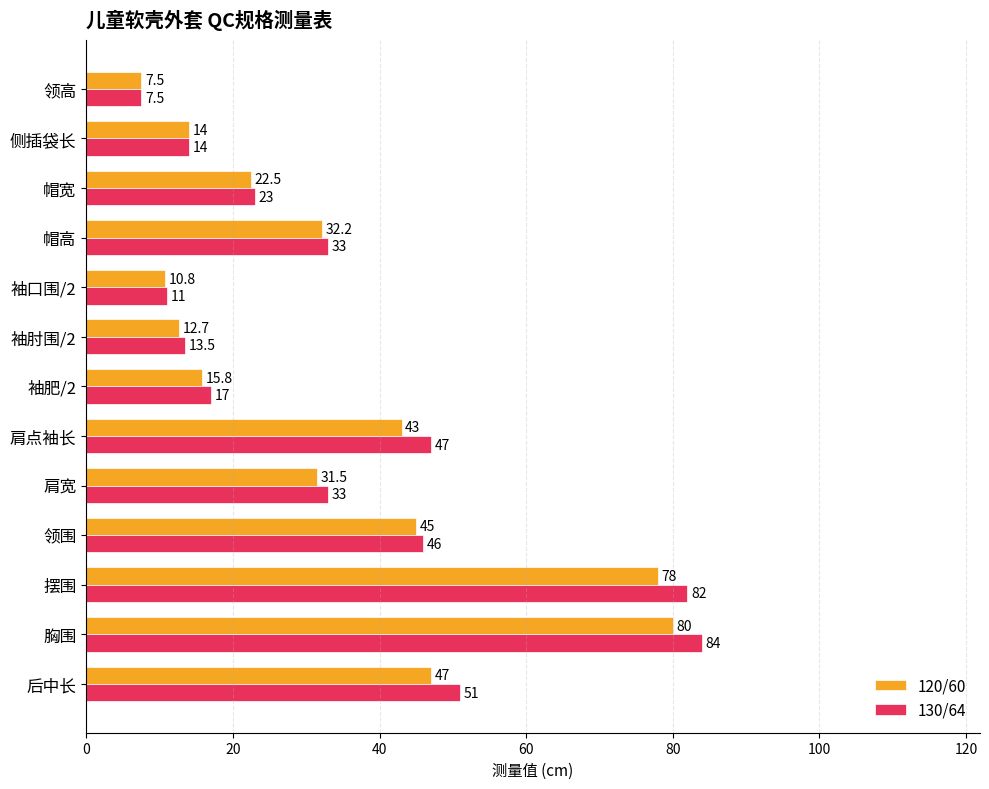

What is the maximum value for 130/64?

84.0